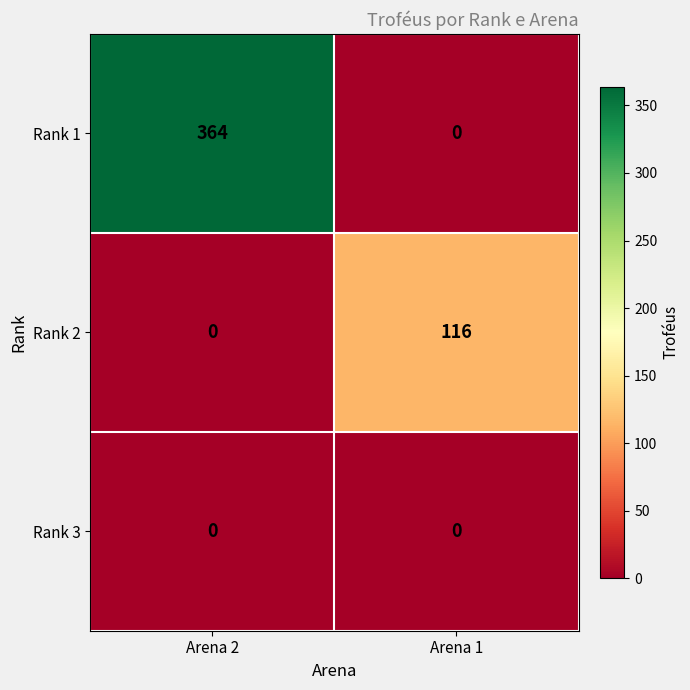

What is the average value of the Rank 2 series?

58